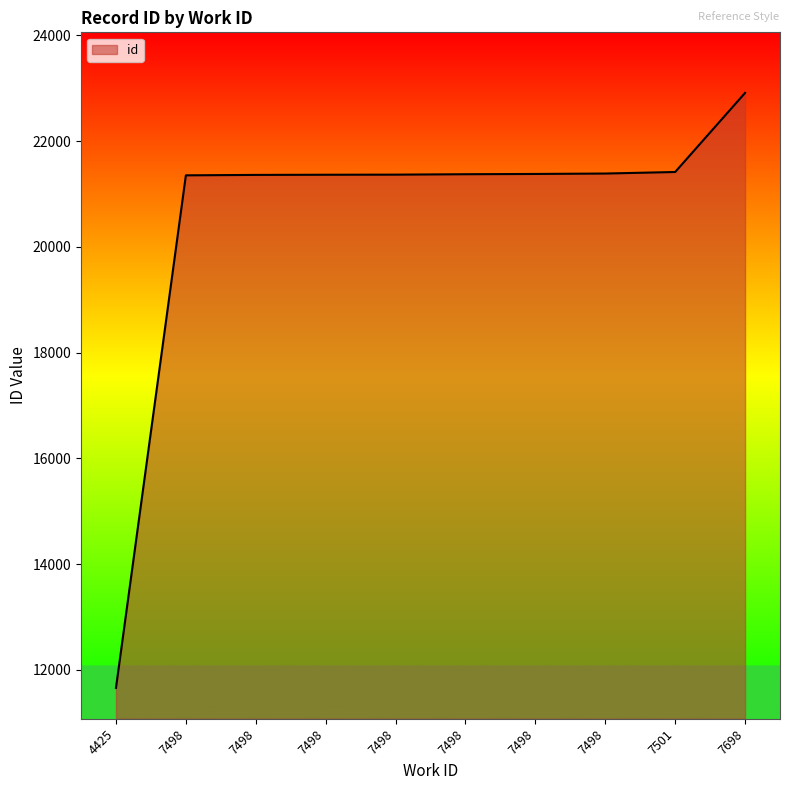

What is the value of the 5th point from the left?

21355